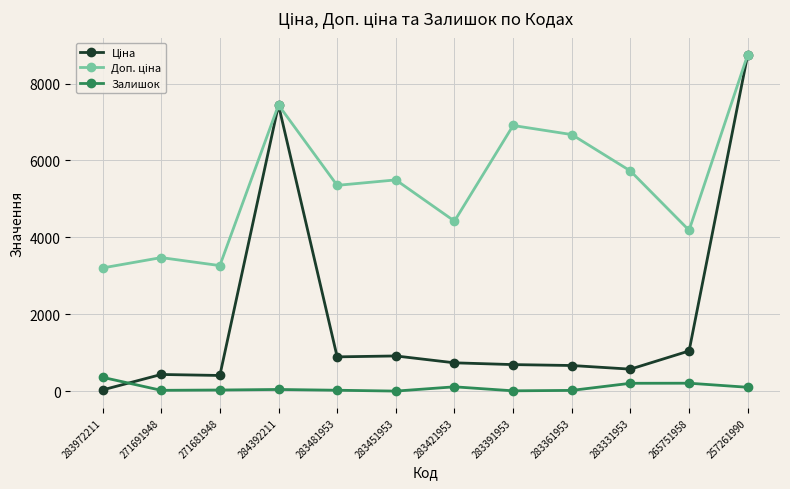

True or false: Залишок has a value of 24.0 at 283481953.

True